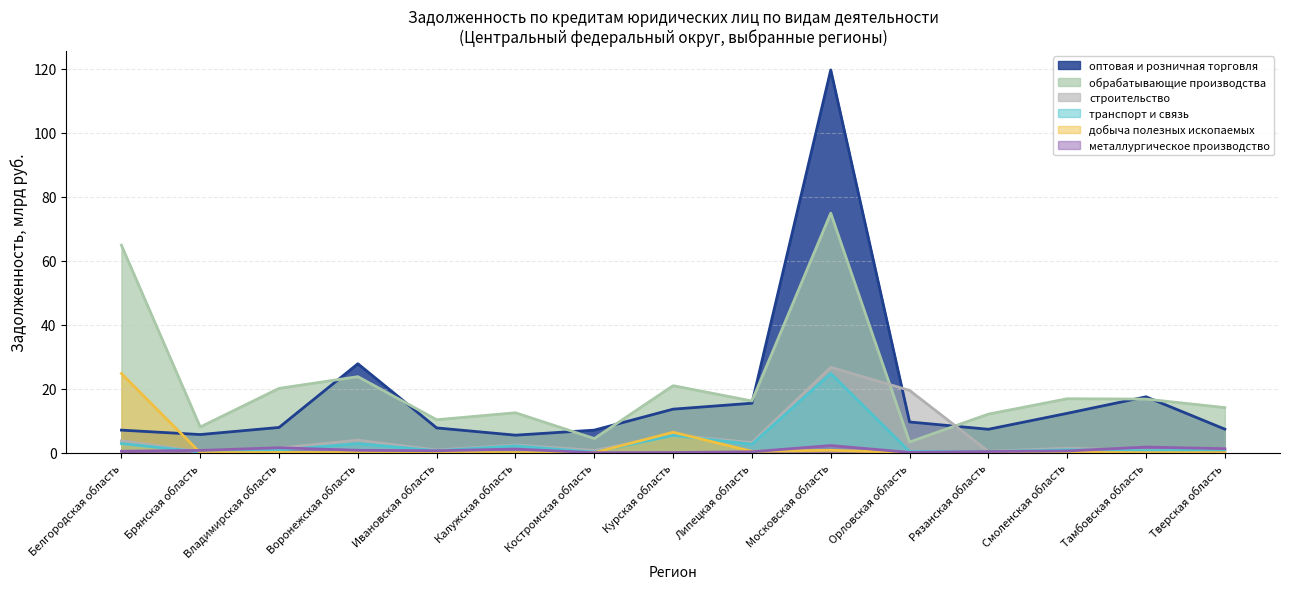

Does the chart have visible grid lines?

Yes